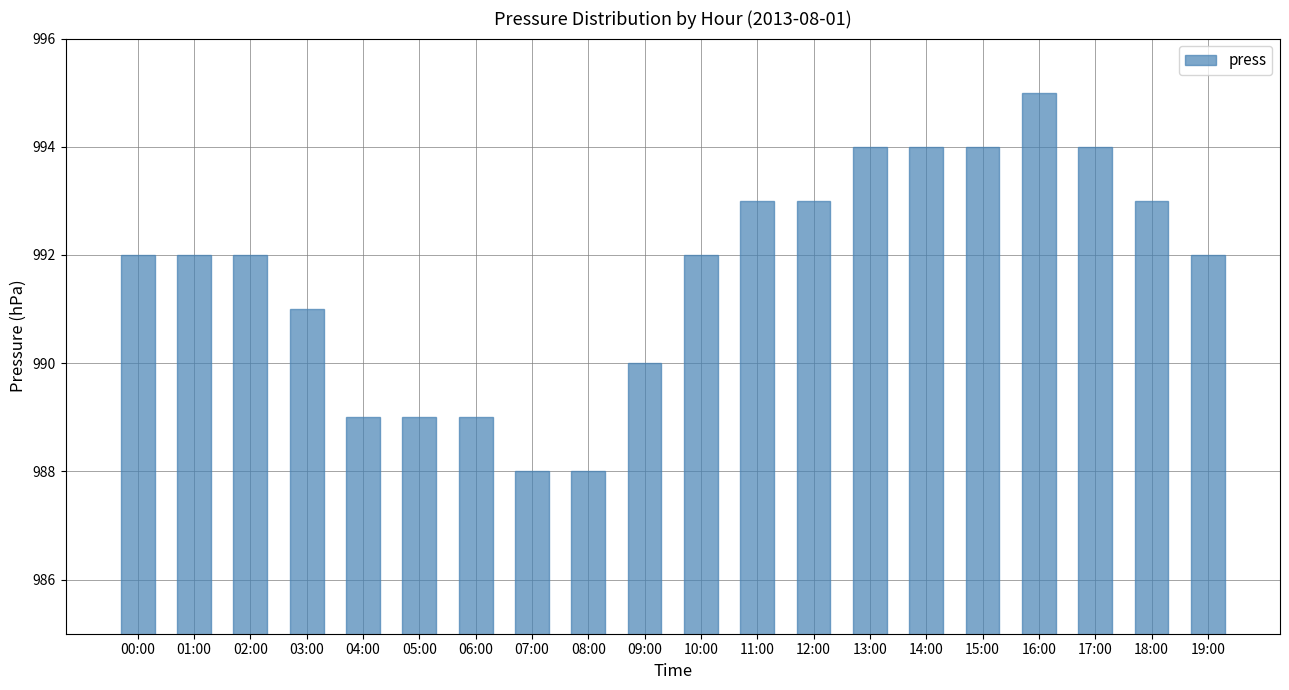

What is the value of the 19th bar from the left?

993